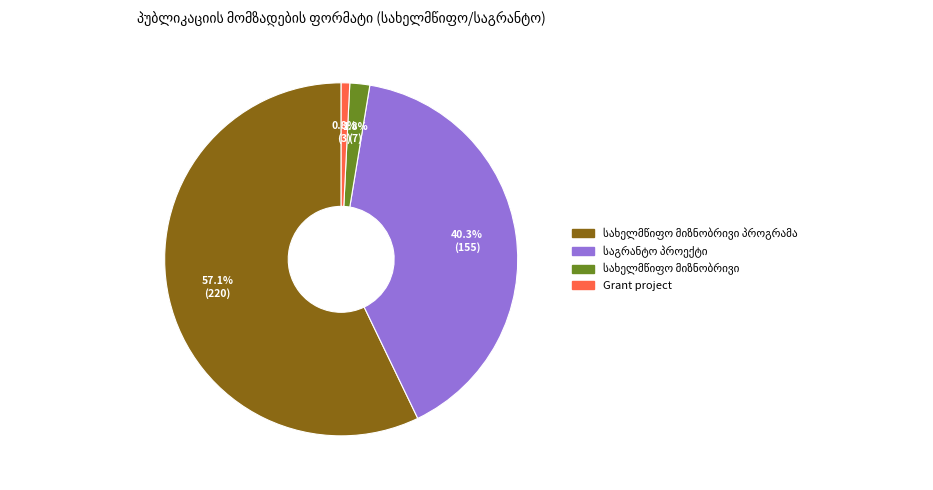

Is there a majority slice in this chart?

Yes